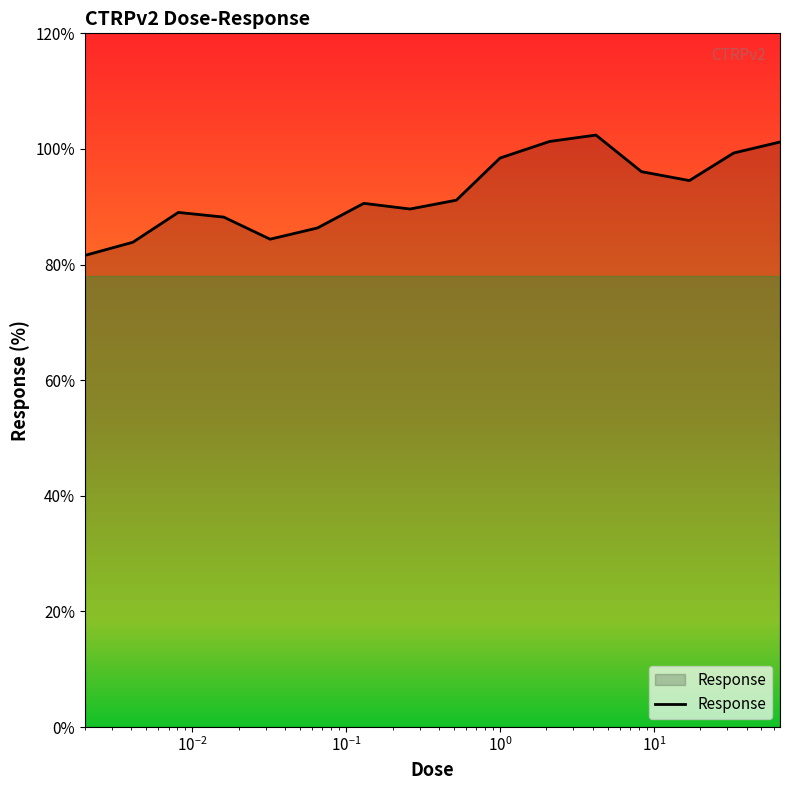

What is the minimum value shown in the chart?

81.6